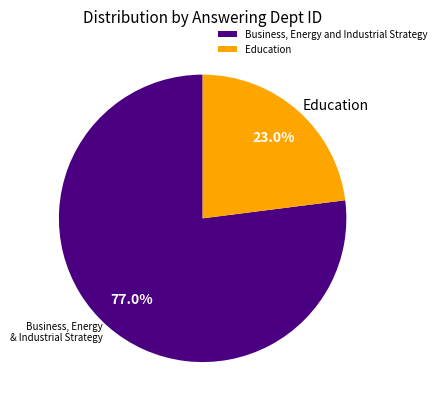

What percentage is the Education slice, to the nearest percent?

23%